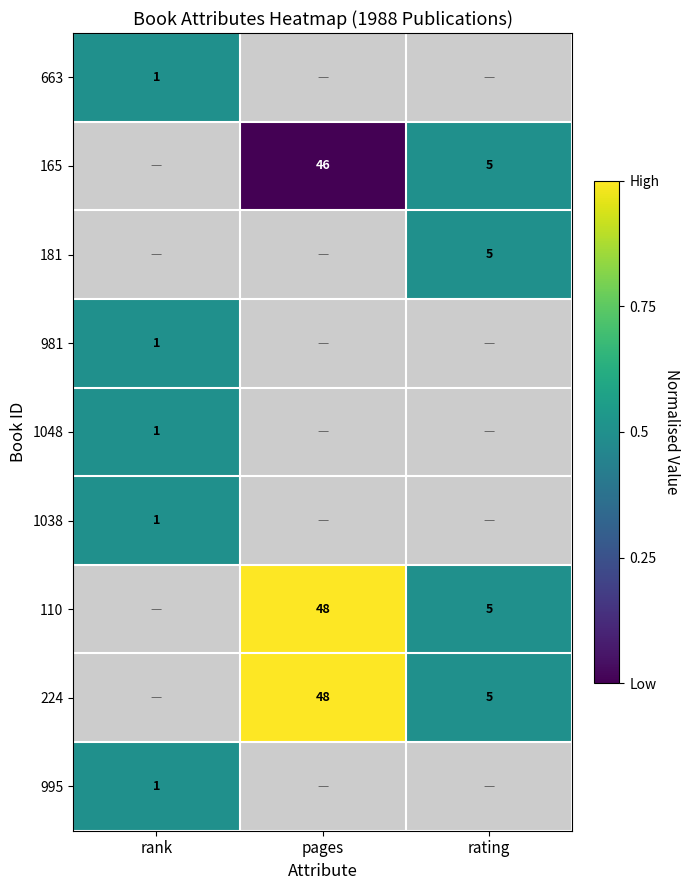

Is the value of 1038 at rank greater than the value of 224 at rating?

No